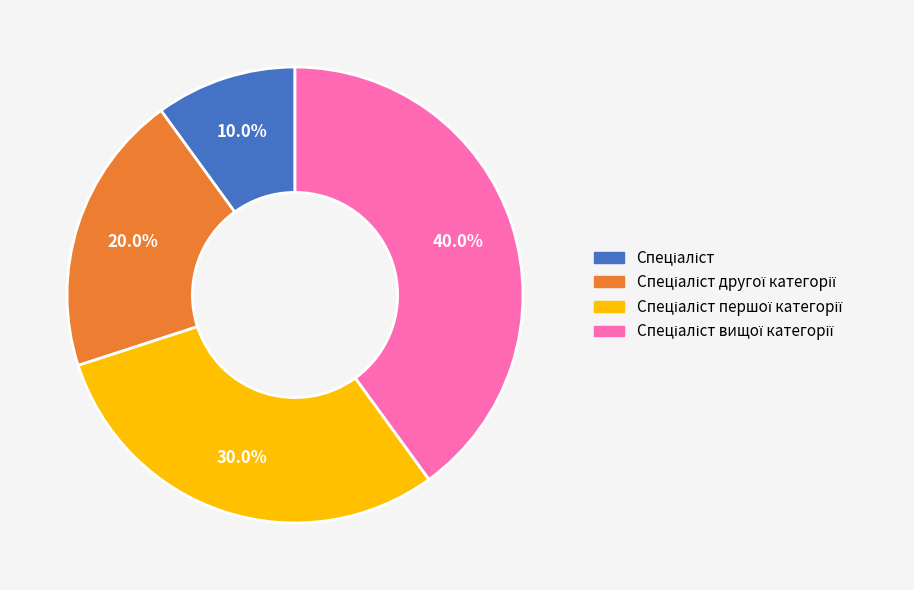

Is there any slice that represents more than half of the pie?

No